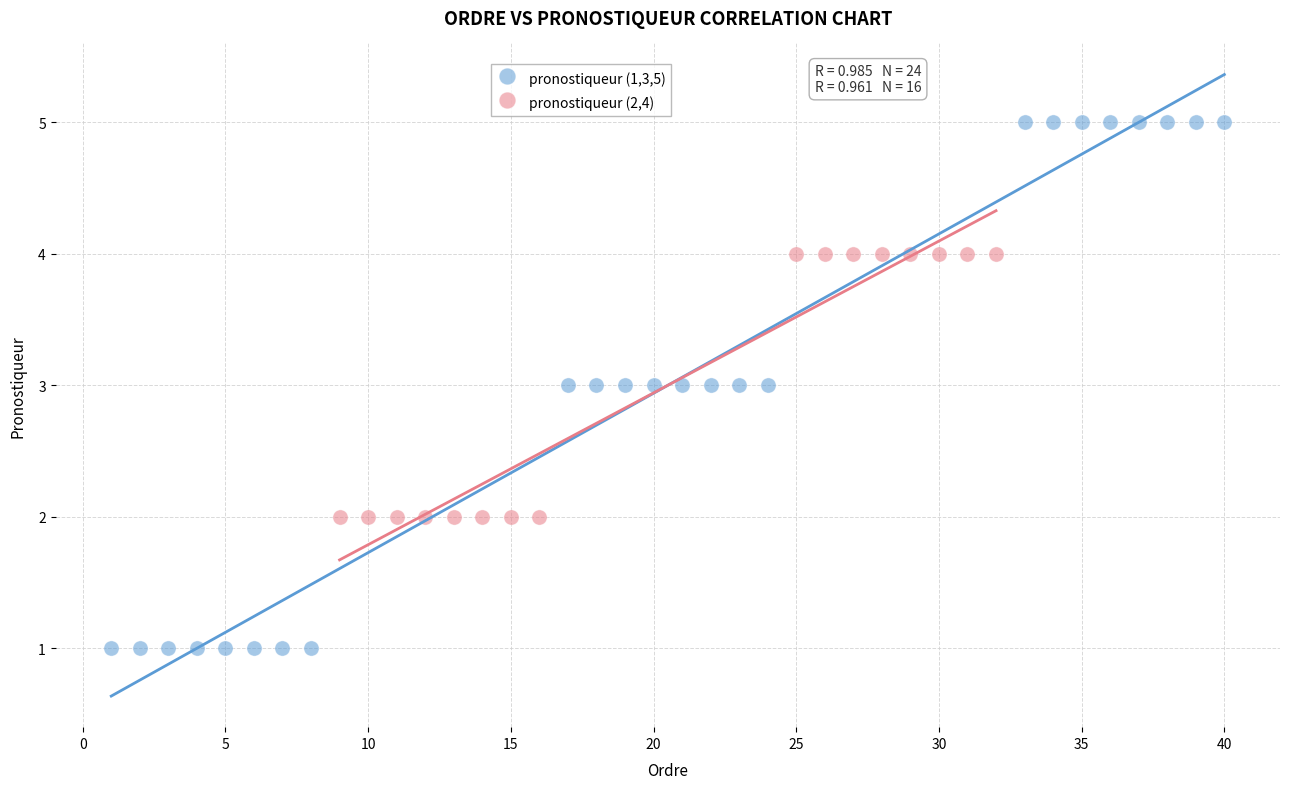

What are all the series names shown in the legend?

pronostiqueur (1,3,5), pronostiqueur (2,4)